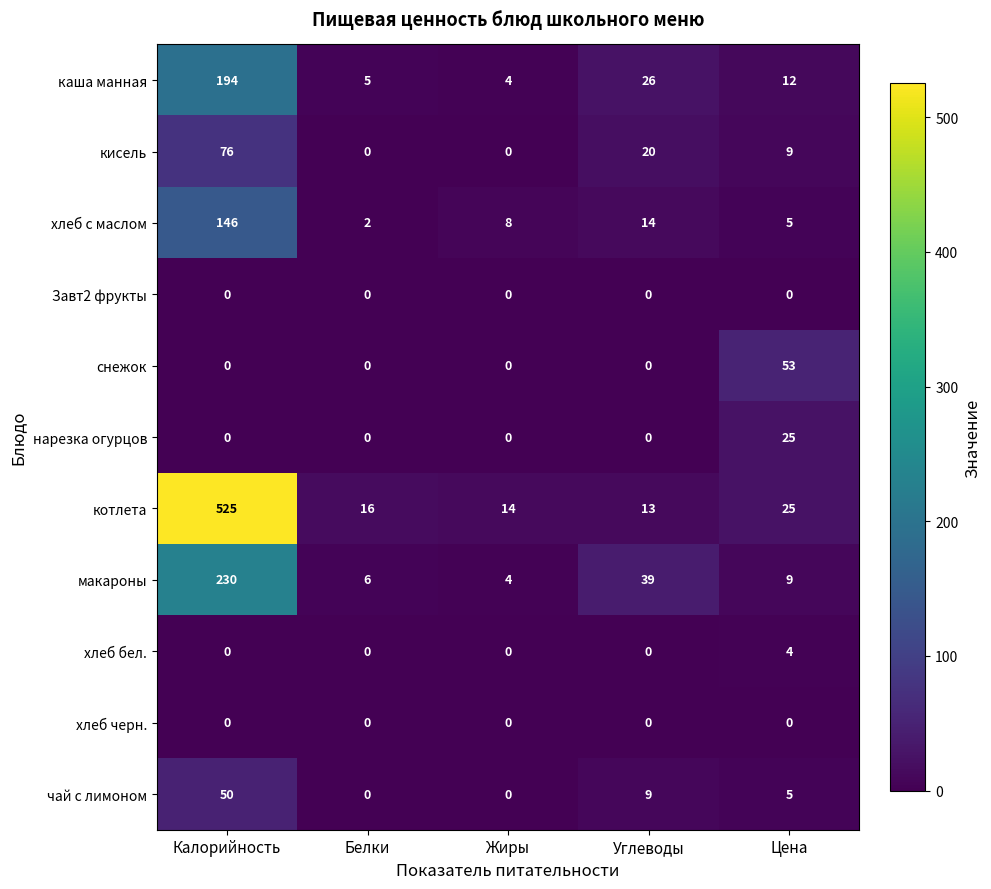

Which series has the largest total across all categories?

котлета